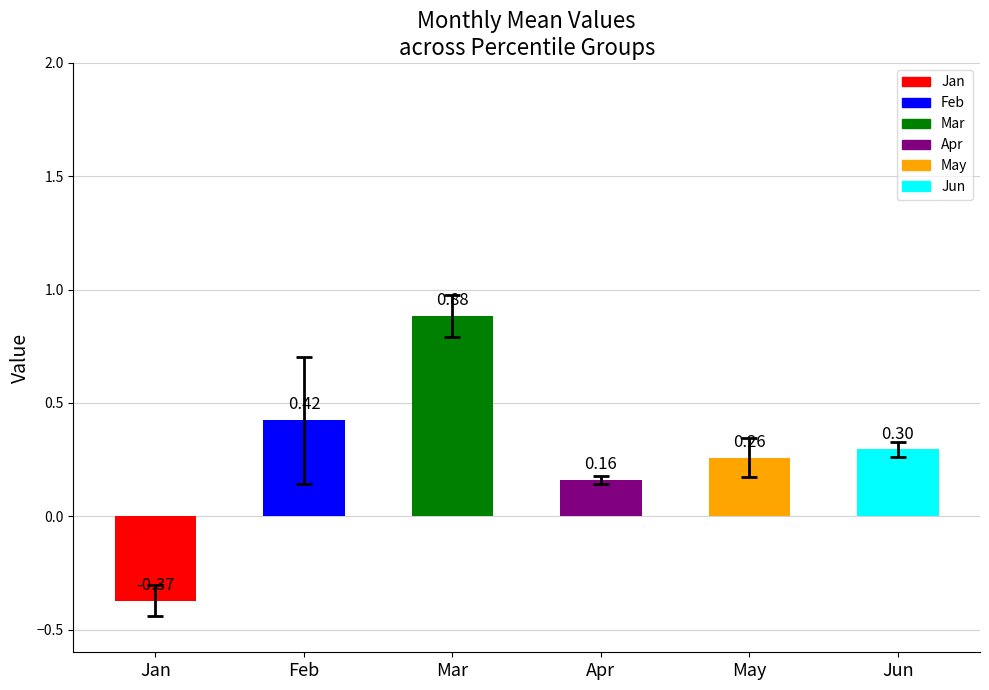

Are the bars horizontal?

No